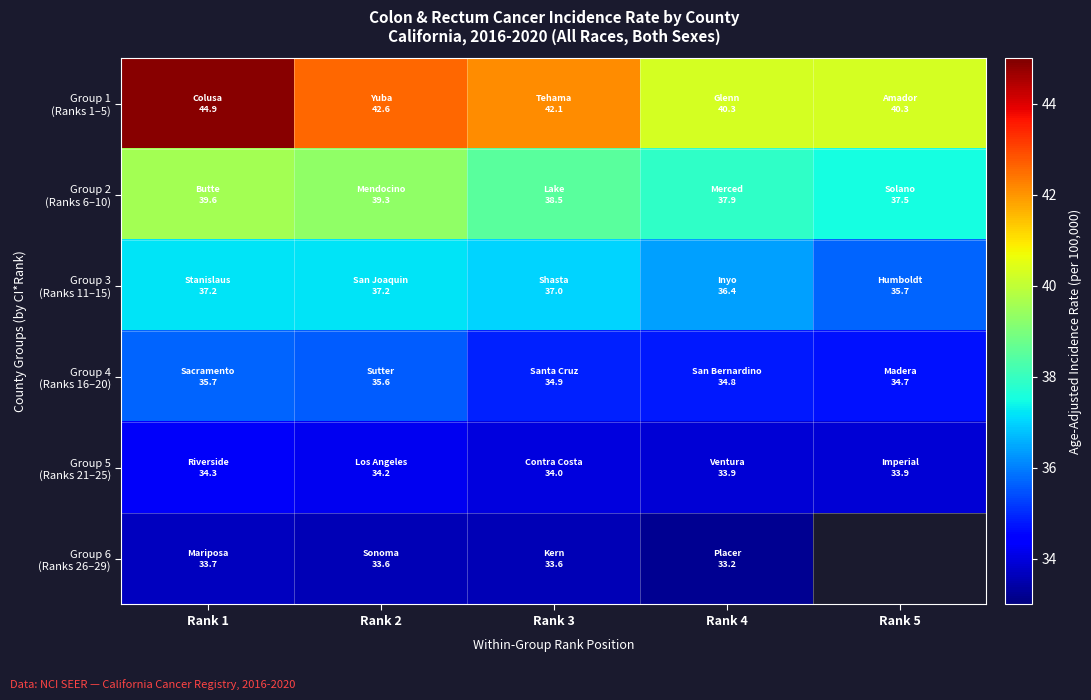

What is the sum of all Group 5 (Ranks 21–25) values?

170.3